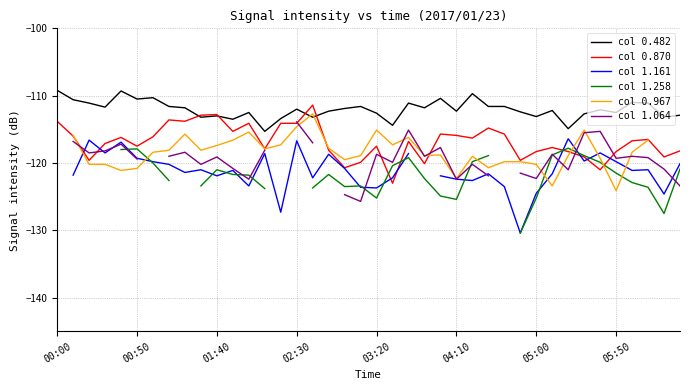

Between 12 and 21, which series saw the biggest shift?

col 0.870